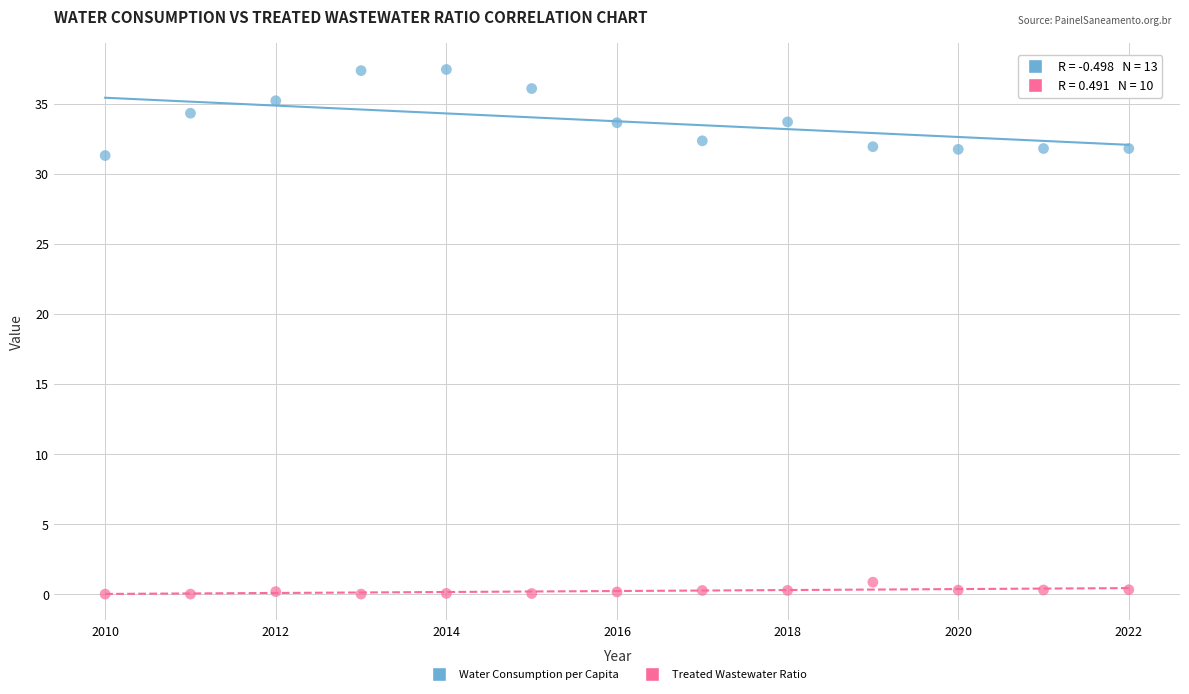

Across all data points, what is the range of X values (max minus min)?

12.0